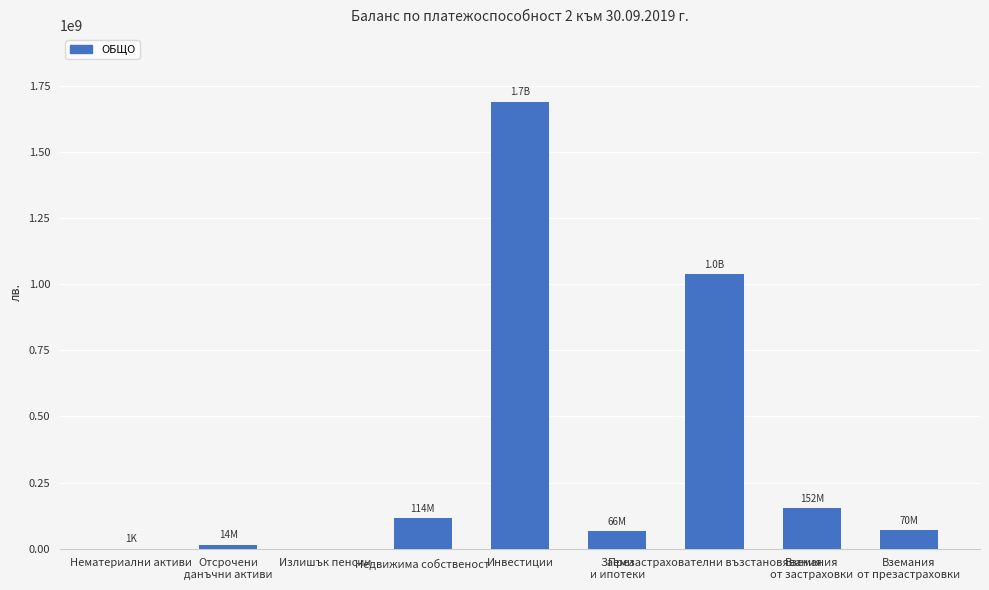

What is the greatest value displayed?

1689520011.3